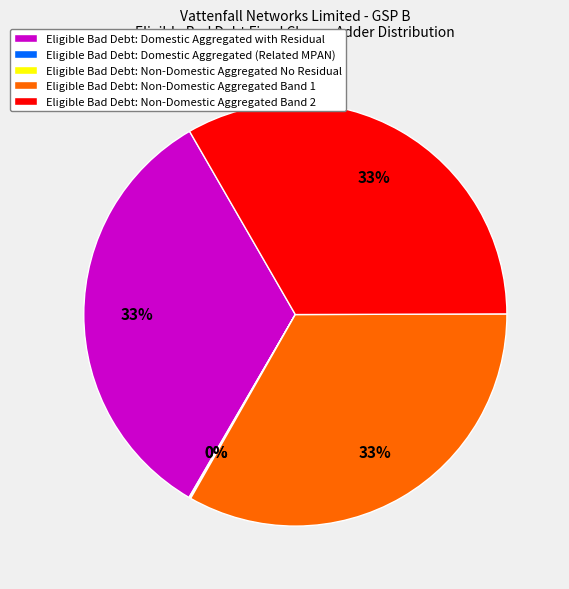

Does any single category account for the majority?

No